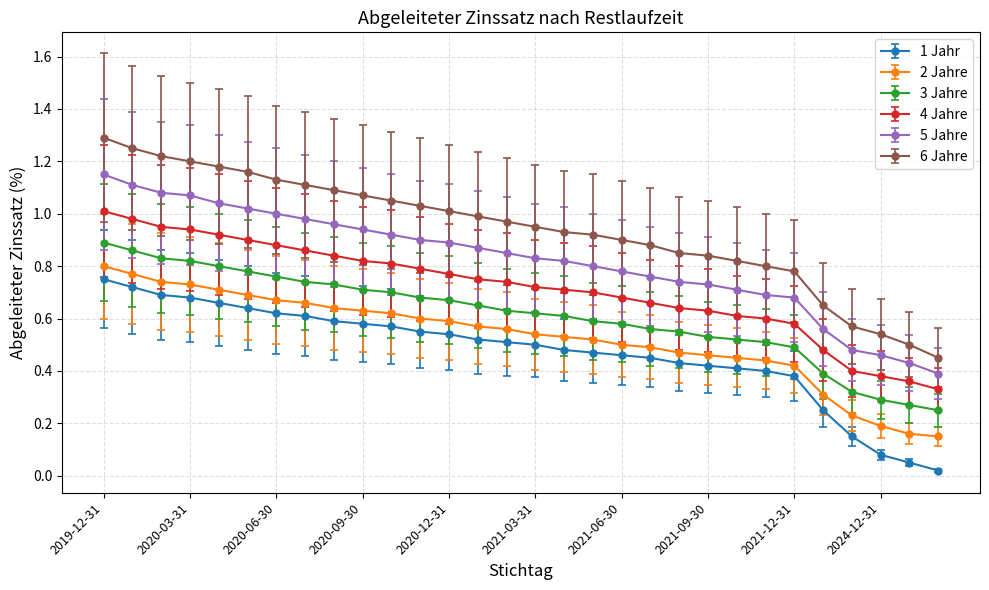

Which series has the largest range (max minus min)?

6 Jahre